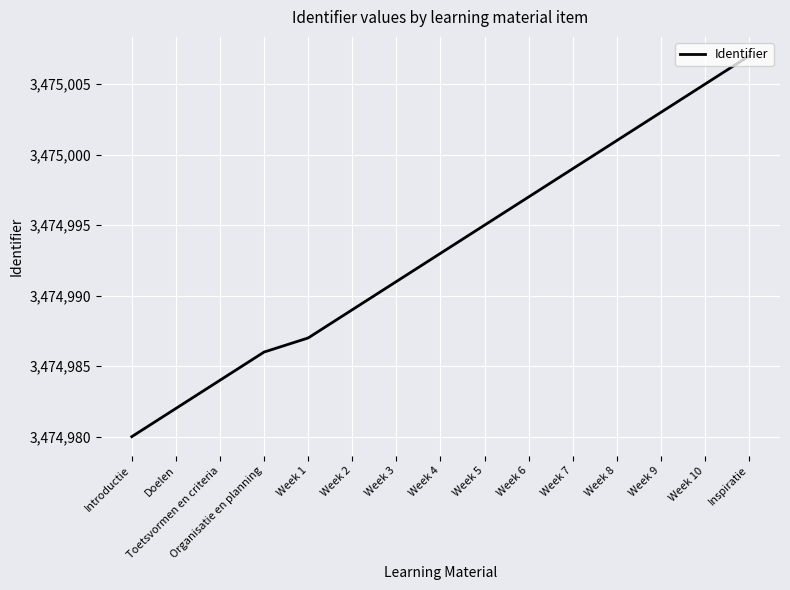

Reading left to right, transcribe all the data shown in this chart.

3474980	3474982	3474984	3474986	3474987	3474989	3474991	3474993	3474995	3474997	3474999	3475001	3475003	3475005	3475007